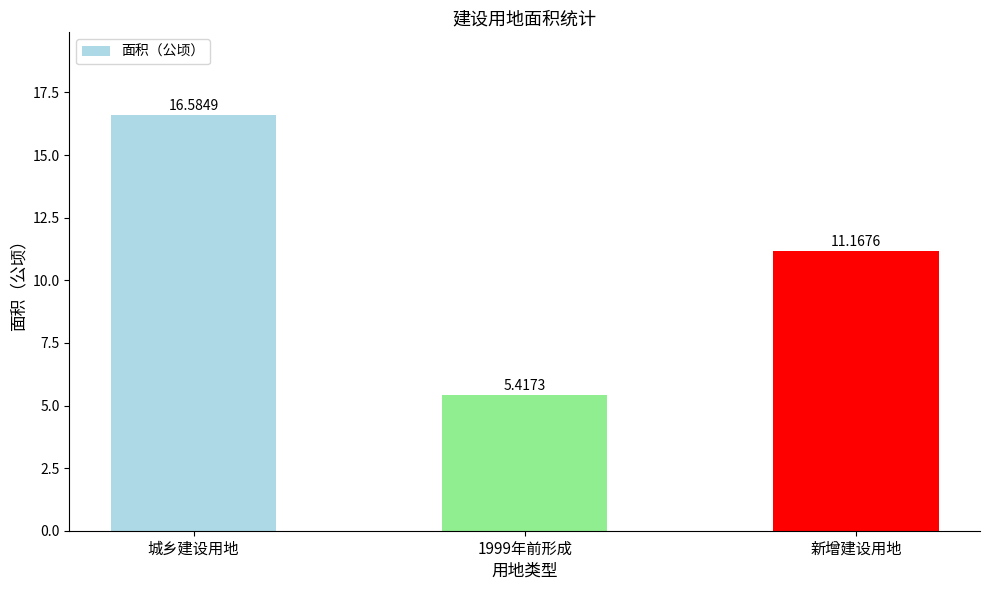

Which has a higher value, 1999年前形成 or 城乡建设用地?

城乡建设用地